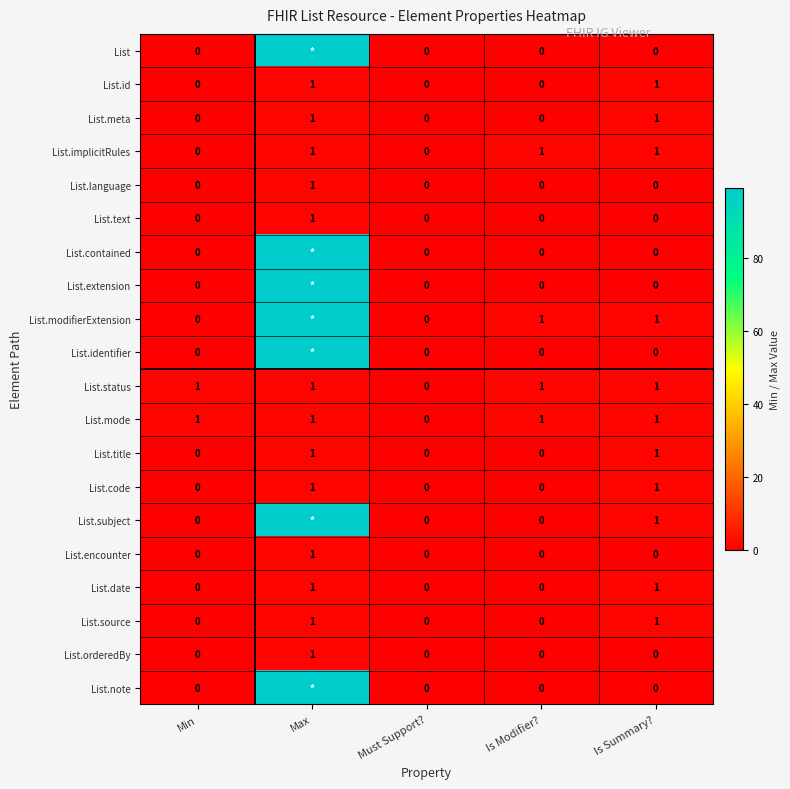

Count the List.orderedBy values in the range 0 to 1.

5